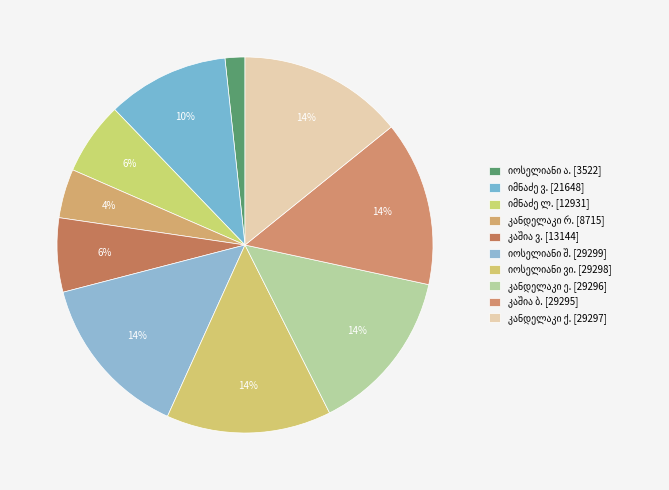

Combined, do ვარლამ კაშია and რაჟდენ იოსების ძე კანდელაკი account for over 50%?

No